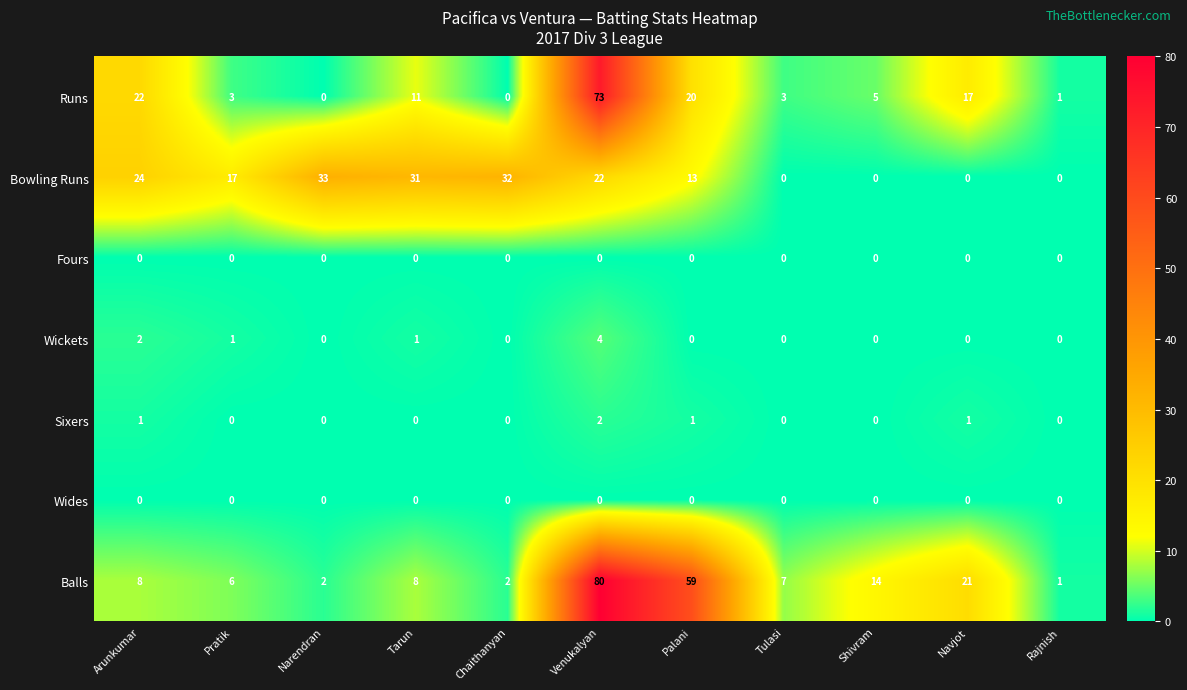

What is the sum of all Balls values?

208